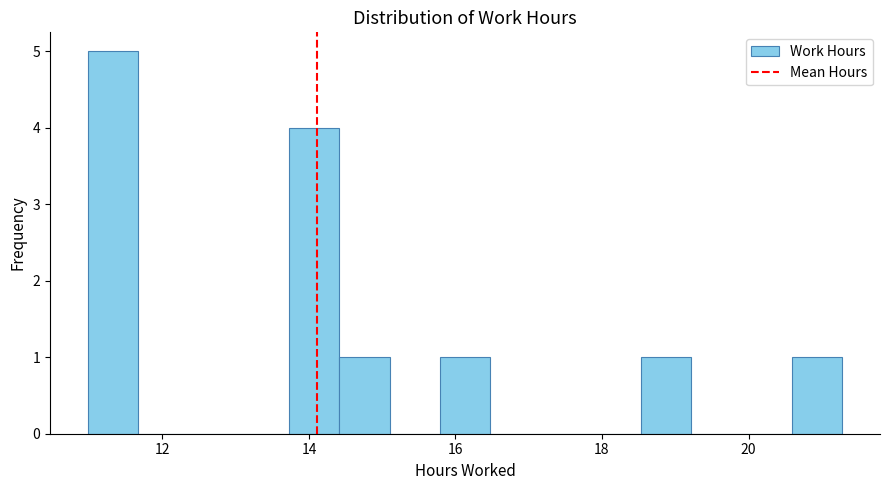

Around what value on the x-axis is the tallest bar? Give the approximate position of its centre, as read against the axis.

11.4